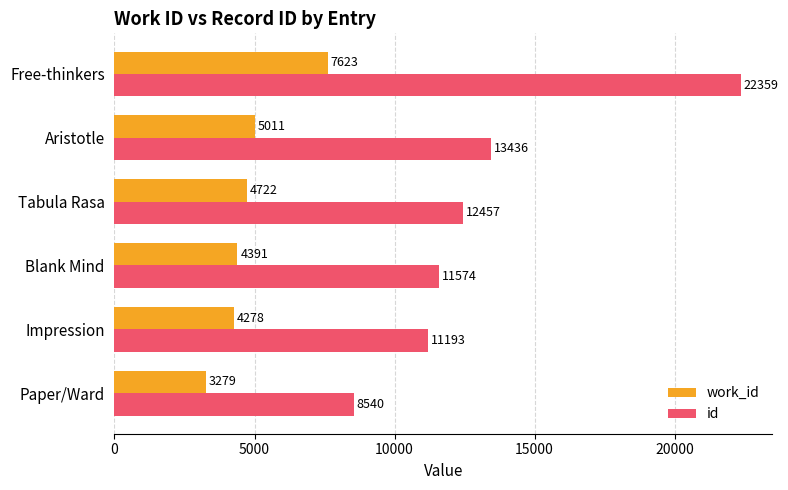

How many values in the id series are below 12457?

3